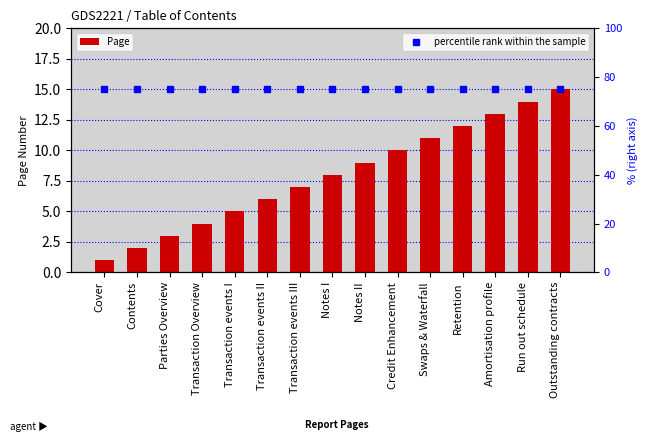

List the labels in order of percentile rank within the sample value, largest first.

Cover, Contents, Parties Overview, Transaction Overview, Transaction events I, Transaction events II, Transaction events III, Notes I, Notes II, Credit Enhancement, Swaps & Waterfall, Retention, Amortisation profile, Run out schedule, Outstanding contracts